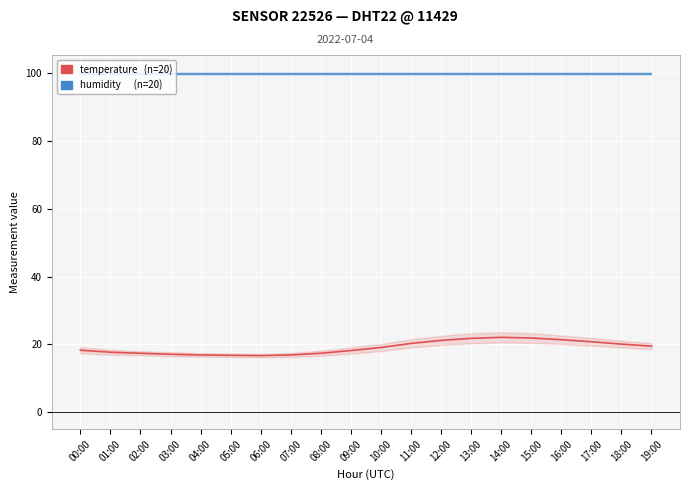

True or false: humidity and temperature intersect in this chart.

False